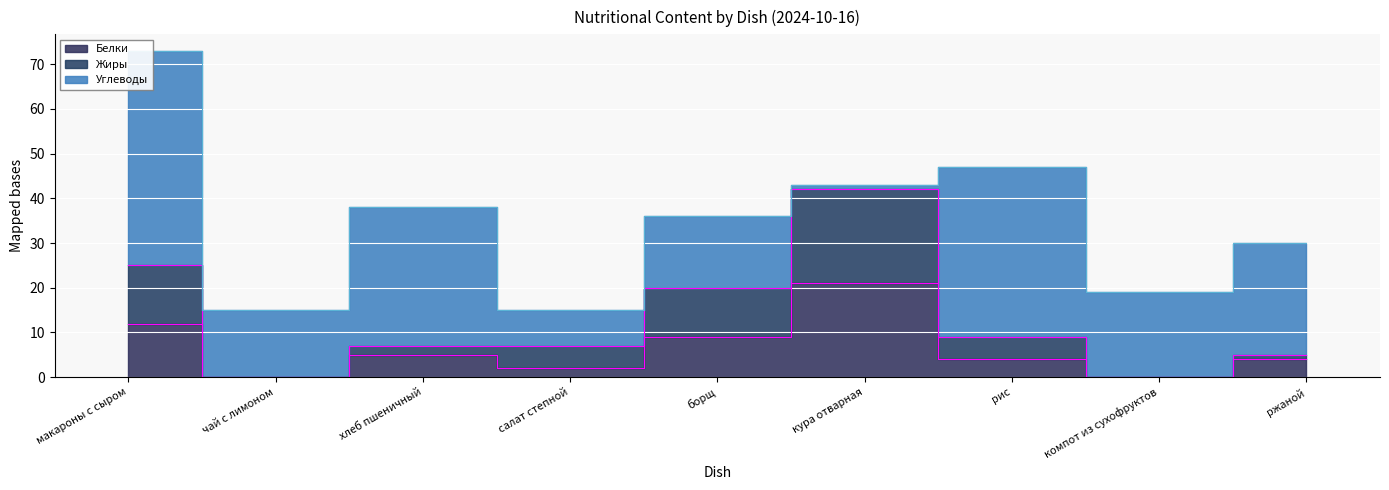

True or false: Жиры and Белки intersect in this chart.

False